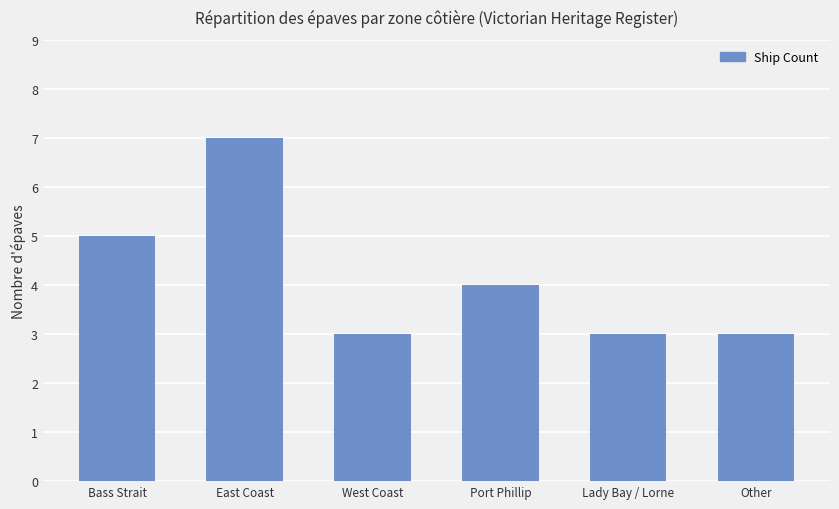

What is the value of the 4th bar from the left?

4